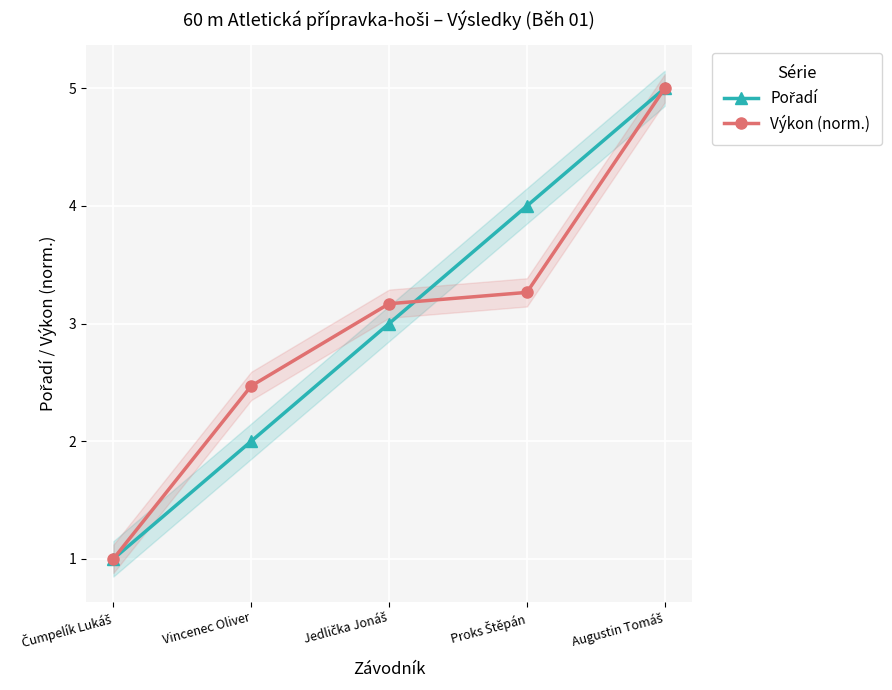

What is the label of the 1st point from the left?

Čumpelík Lukáš